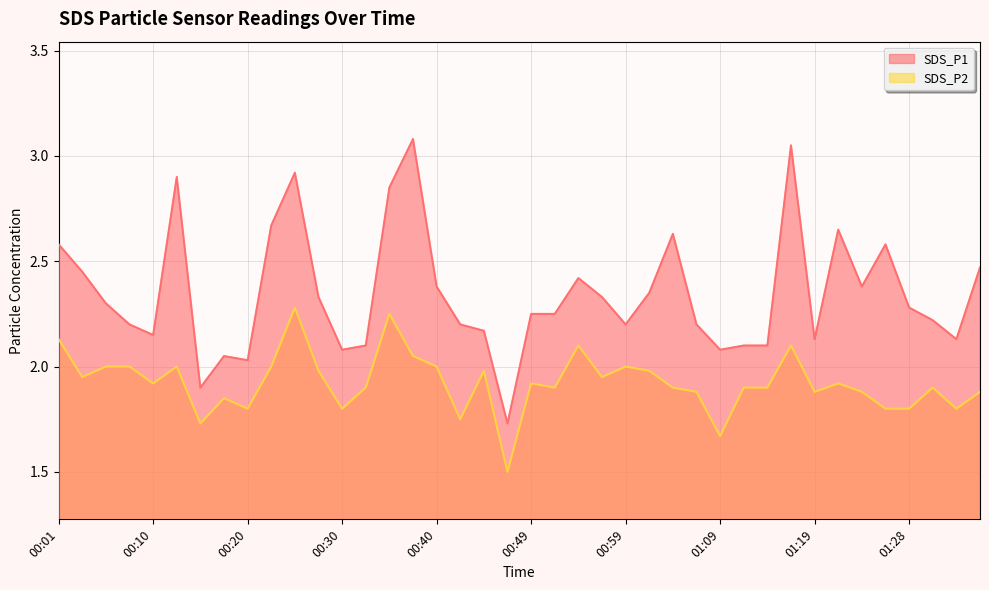

How many categories are shown in the chart?

40